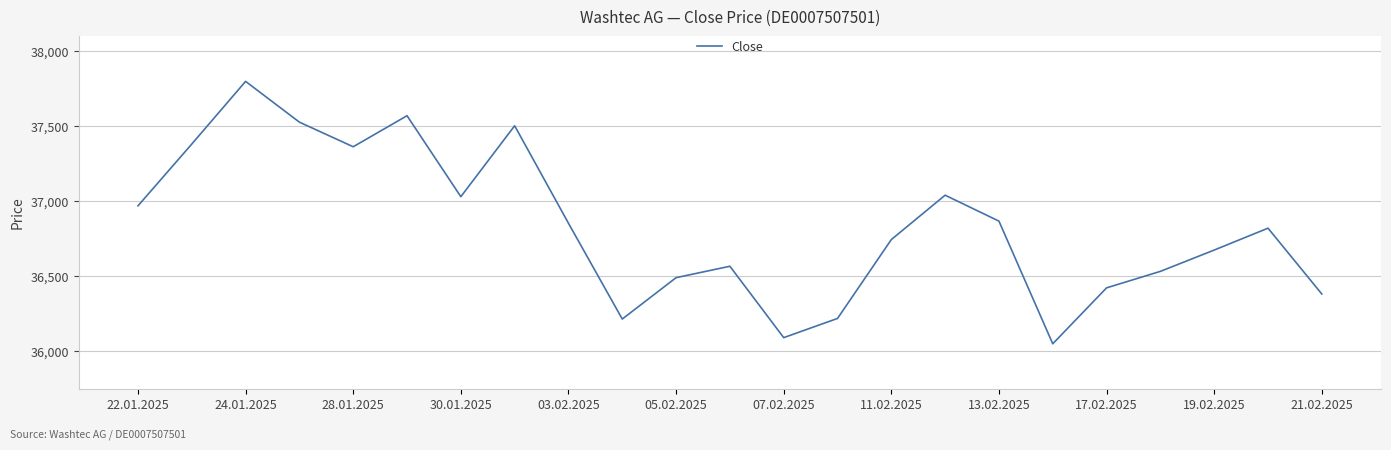

What is the difference between the maximum and minimum values?

1750